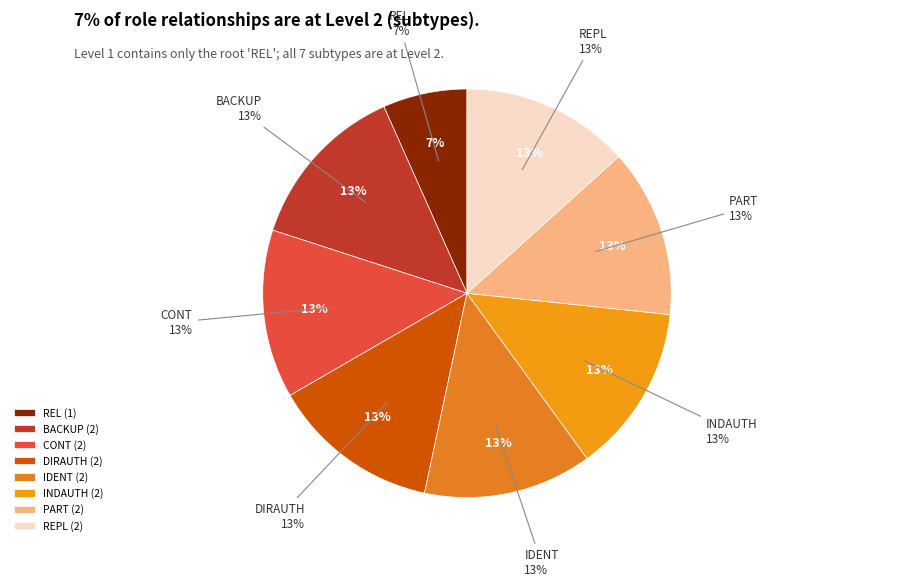

To the nearest percent, what portion does CONT represent?

13%